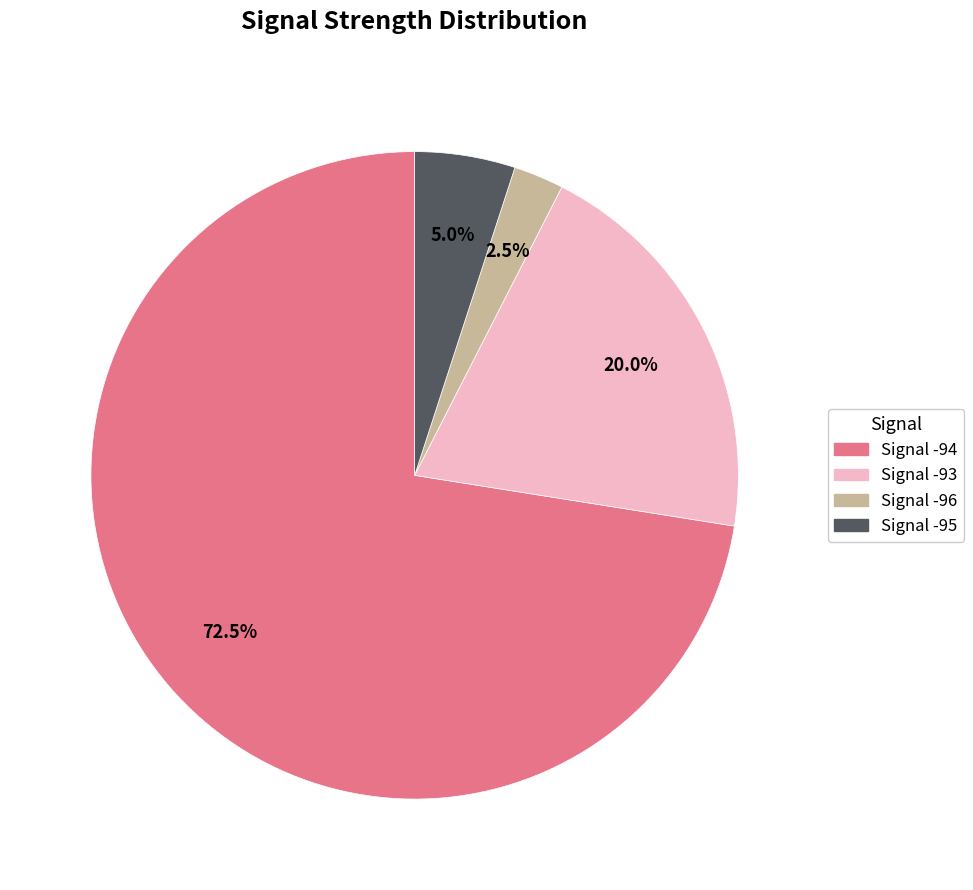

How many slices are in this pie chart?

4